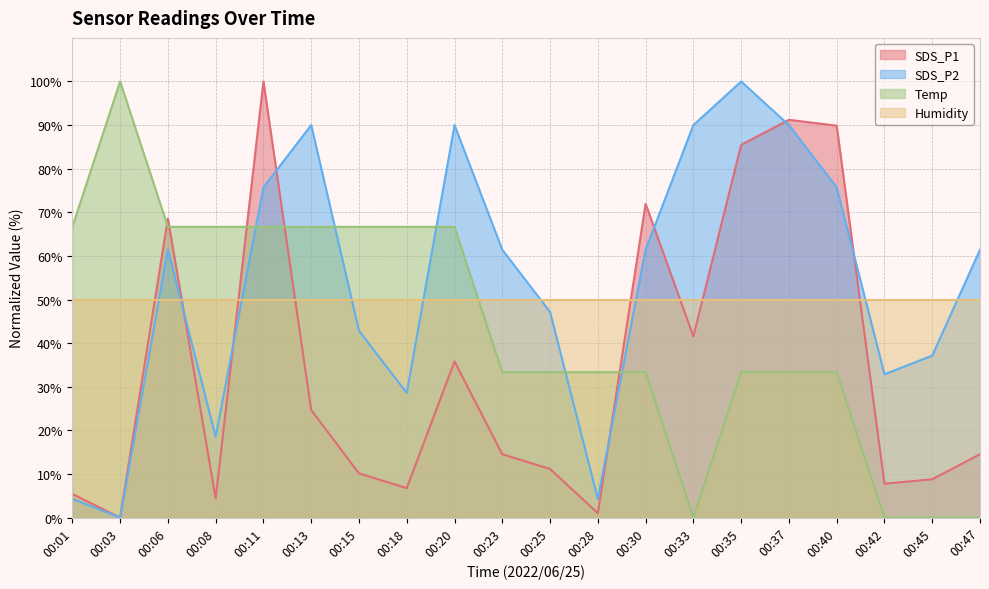

How many lines are shown in the chart?

4